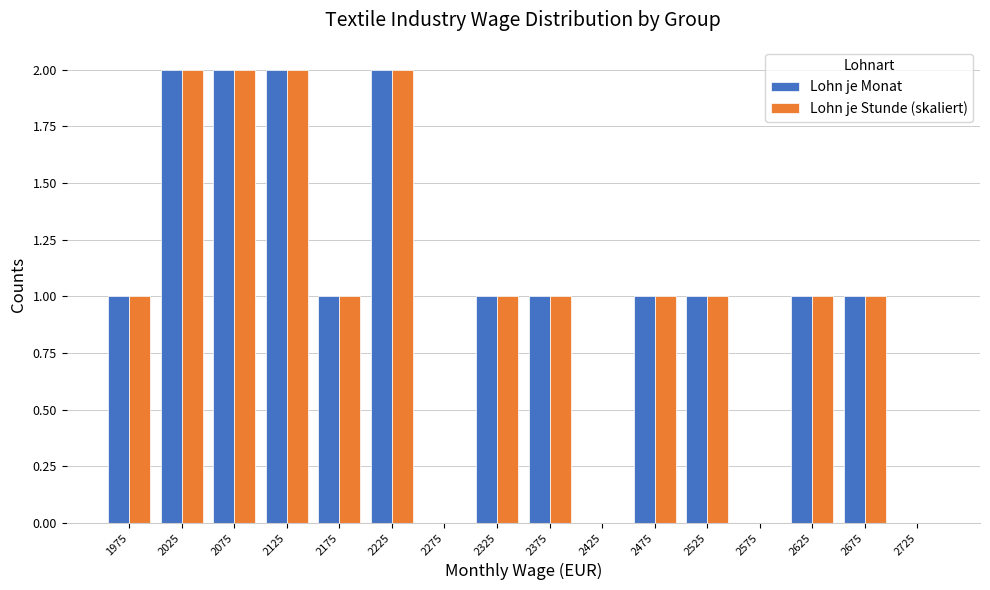

What is the height of the Lohn je Monat bar covering 2050 to 2100 on the x-axis? The values are not printed on the chart, so give them approximately, as read against the axis.

2